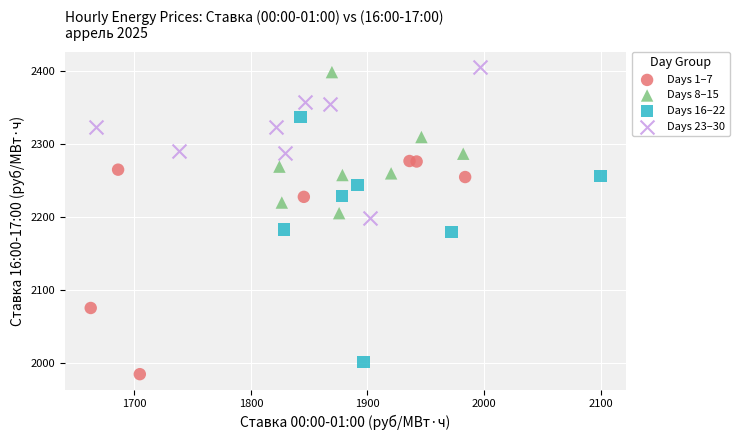

Which series has the largest Y range (max minus min)?

Days 16–22